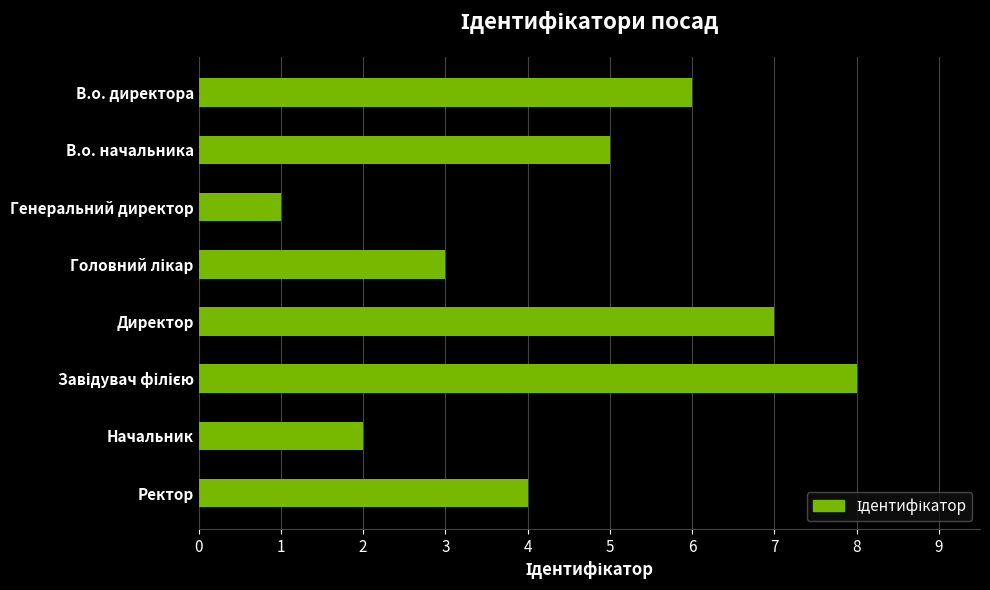

What is the sum of all values?

36